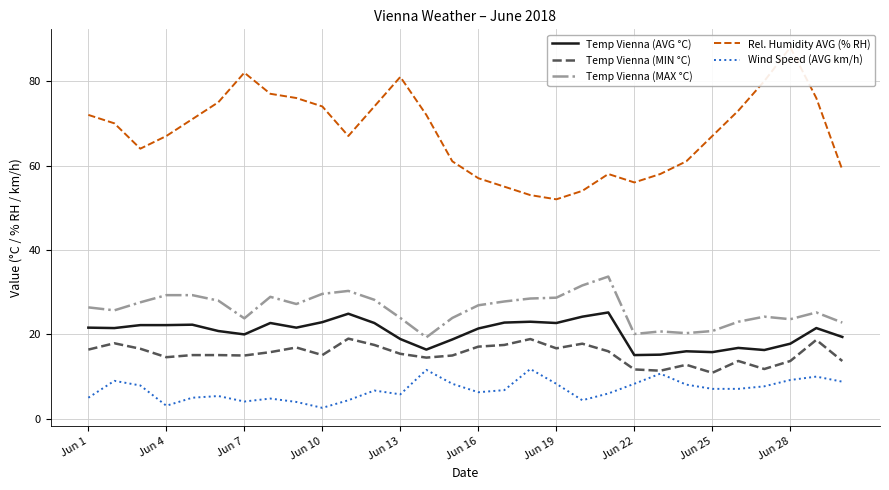

What is the highest value of the Temp Vienna (MIN °C) series?

19.0